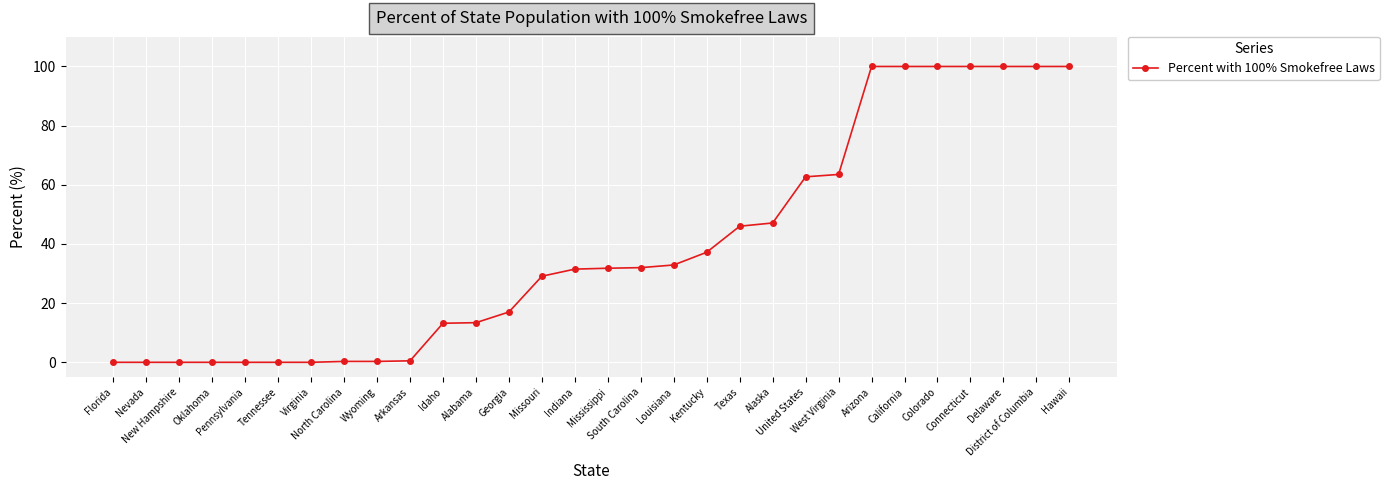

The value at Hawaii is 100.0. True or false?

True